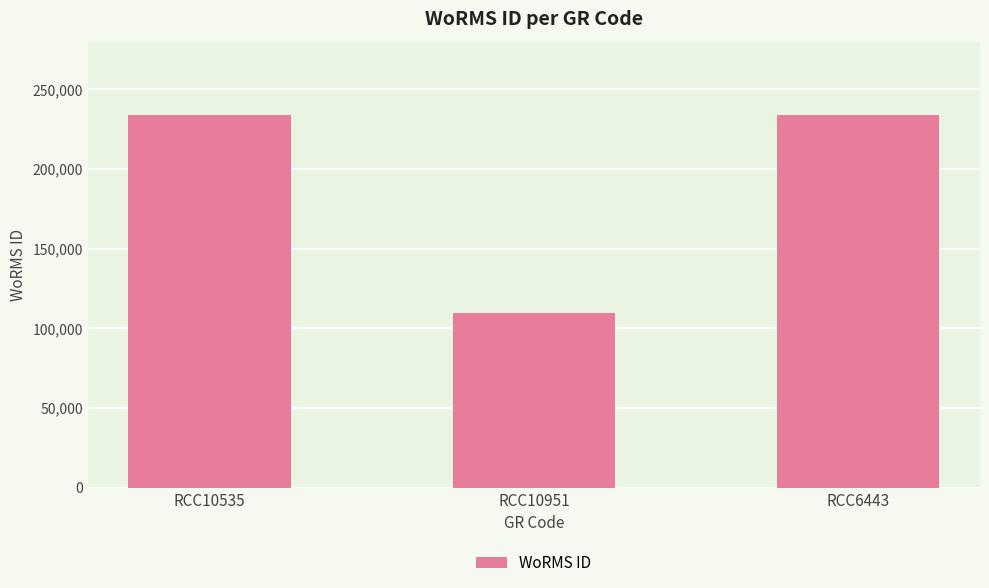

What is the label of the 2nd bar from the right?

RCC10951